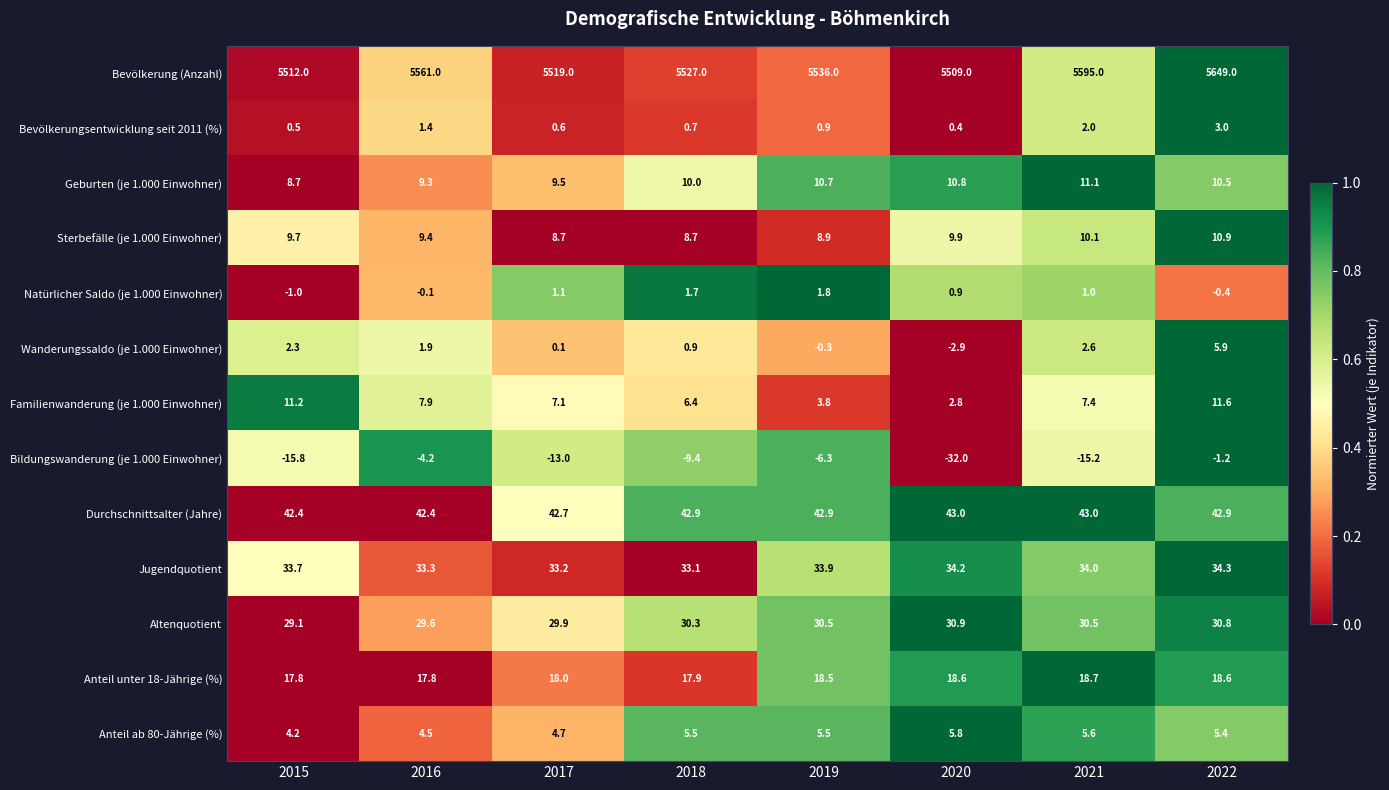

How many distinct data groups are displayed?

13